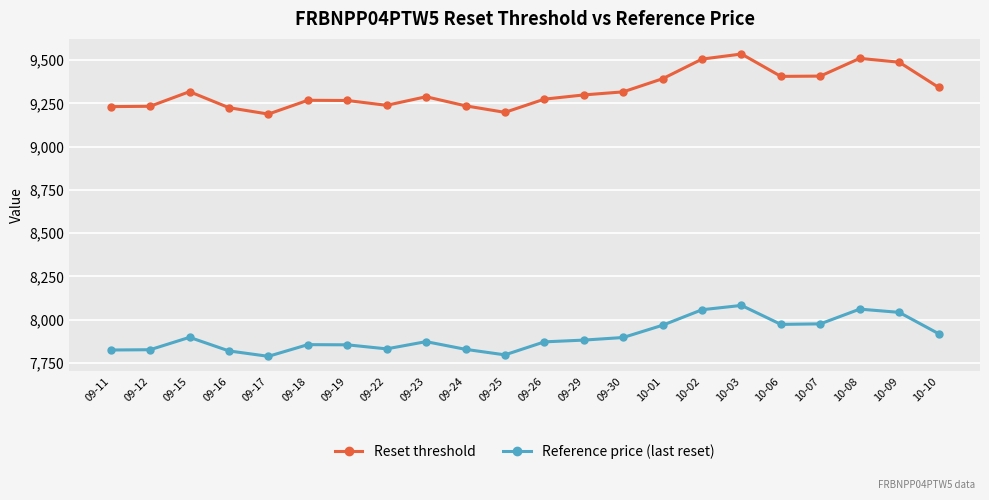

What is the difference between the highest and lowest values at 09-19?

1413.6